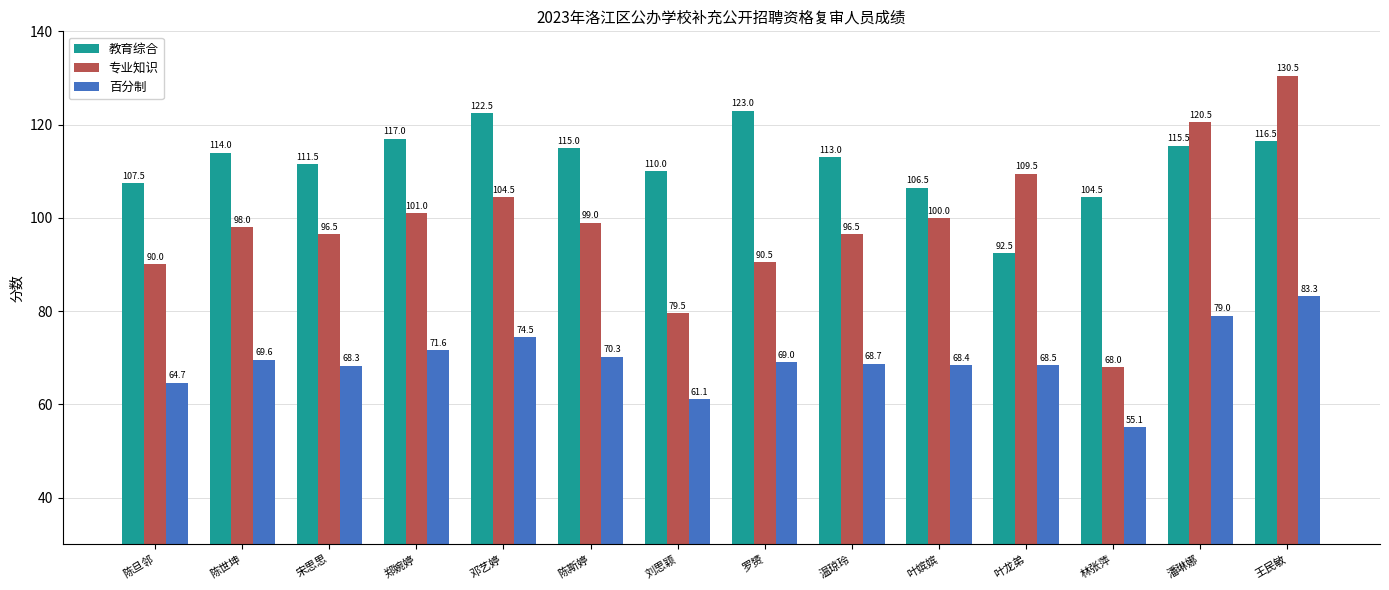

What is the lowest value of the 教育综合 series?

92.5